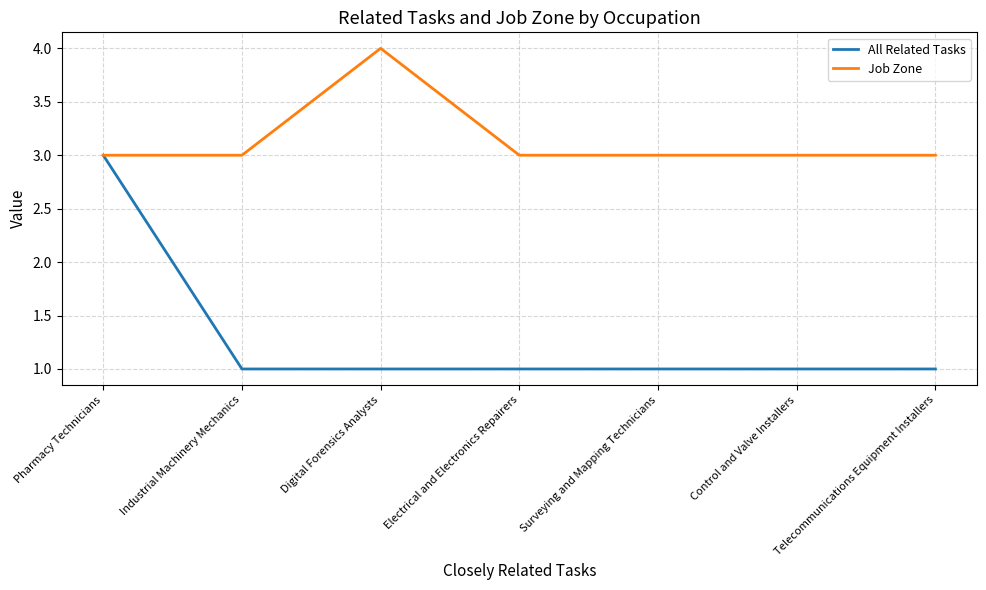

List the series in order of their overall mean, lowest first.

All Related Tasks, Job Zone